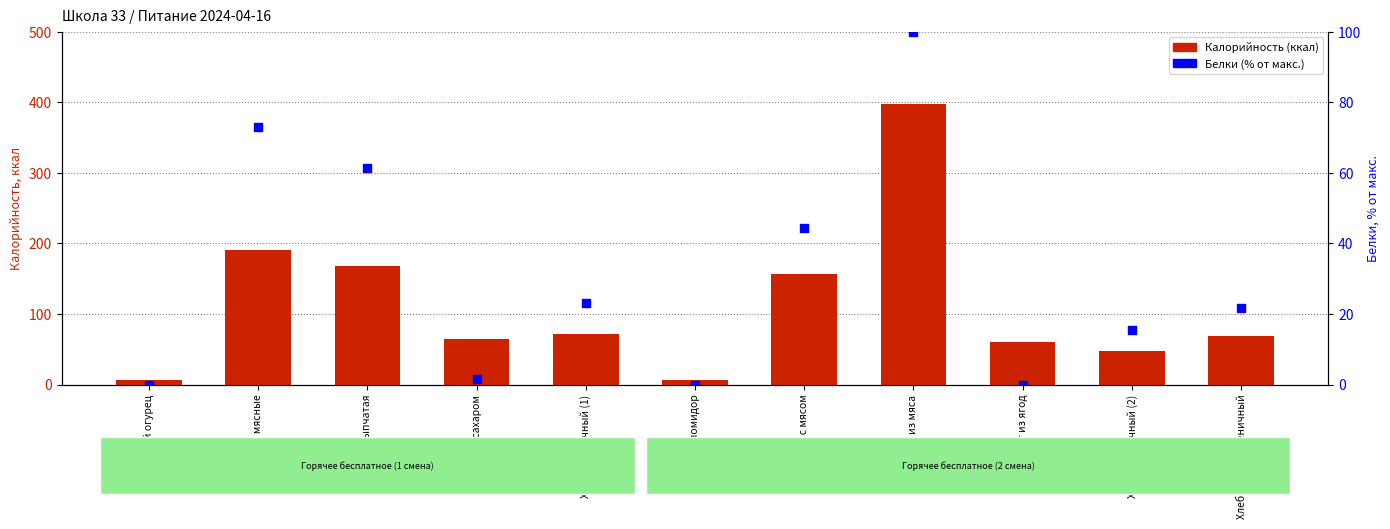

Which series has the largest total across all categories?

Калорийность (ккал)